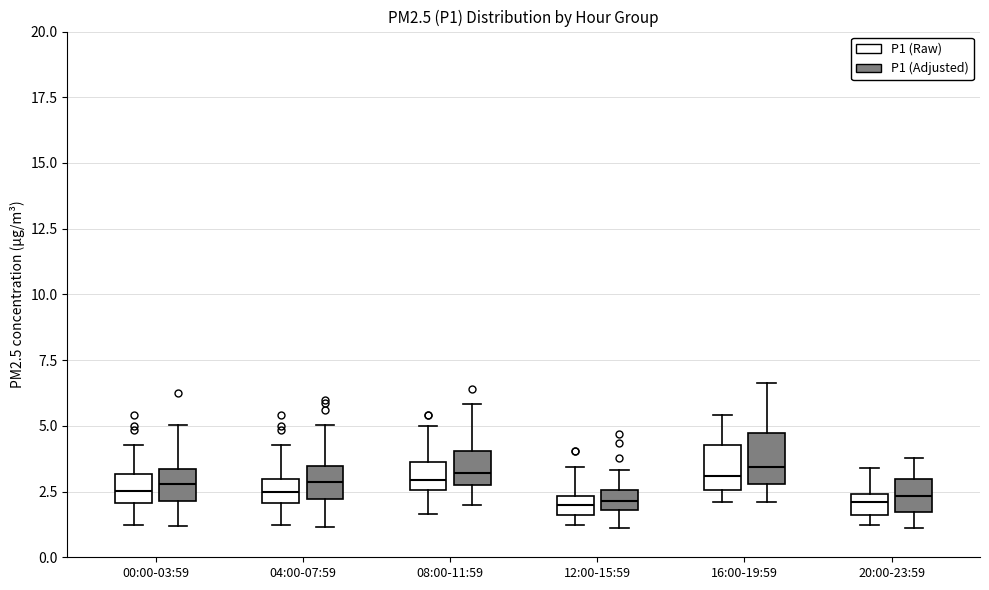

Where is the upper edge of the box for 16:00-19:59 (P1 (Adjusted)) on the y-axis? The values are not printed on the chart, so give them approximately, as read against the axis.

4.5